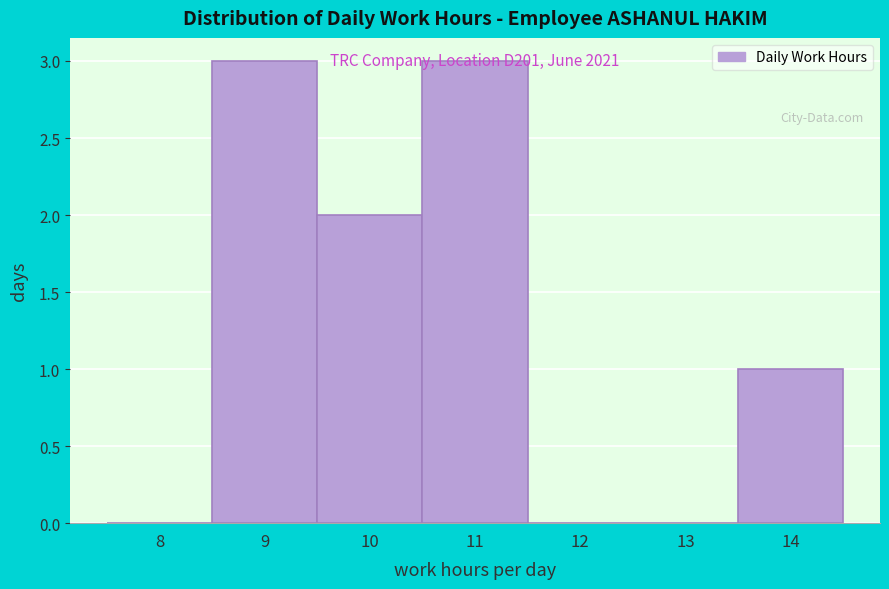

What is the maximum value shown in the chart?

3